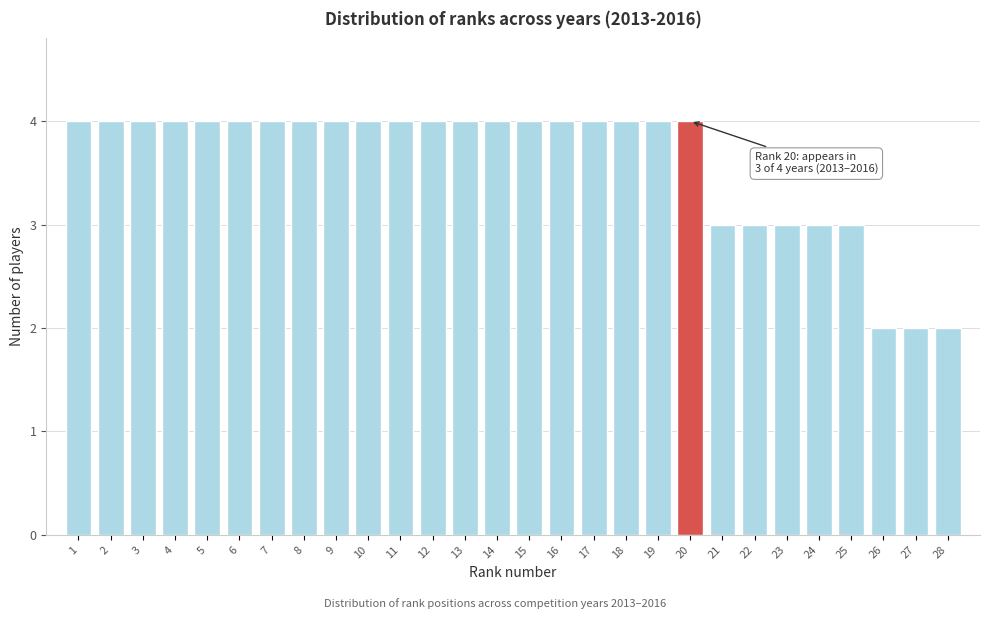

Reading left to right, what are all the values shown in this chart?

4	4	4	4	4	4	4	4	4	4	4	4	4	4	4	4	4	4	4	4	3	3	3	3	3	2	2	2